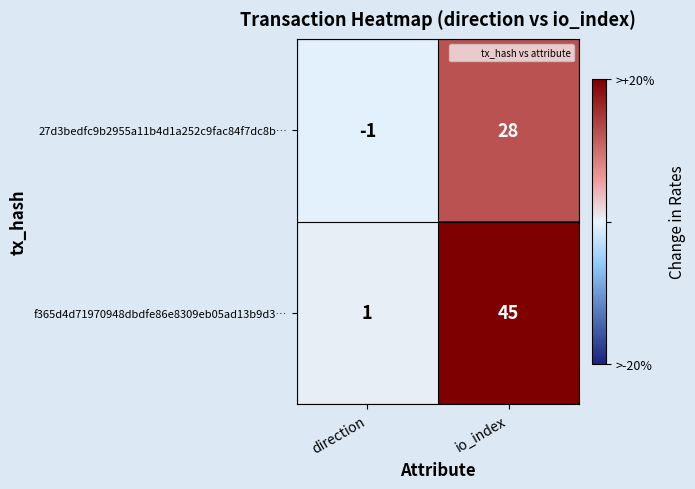

Rank the series by their maximum value, from lowest to highest.

27d3bedfc9b2955a11b4d1a252c9fac84f7dc8b…, f365d4d71970948dbdfe86e8309eb05ad13b9d3…